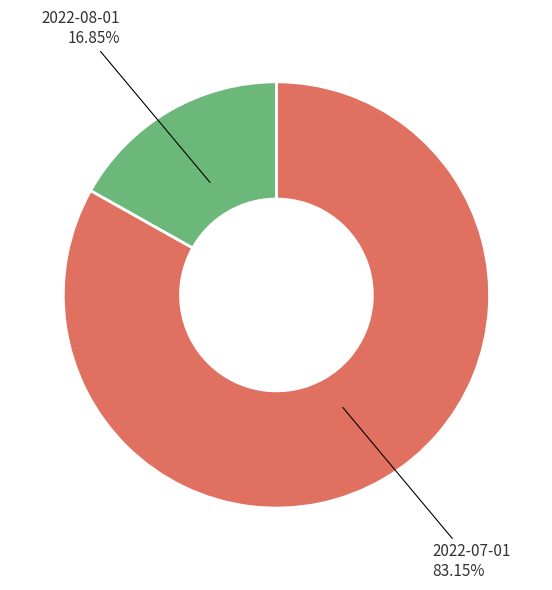

How many slices are in this pie chart?

2